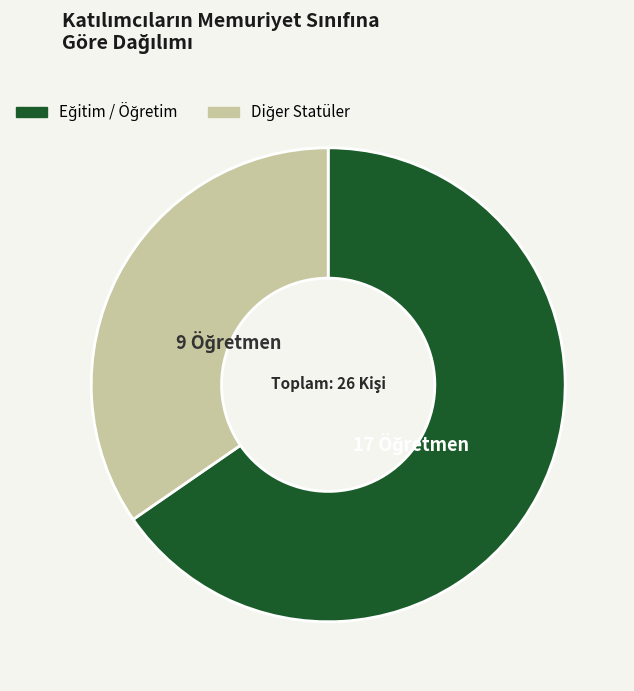

Does any single category account for the majority?

Yes